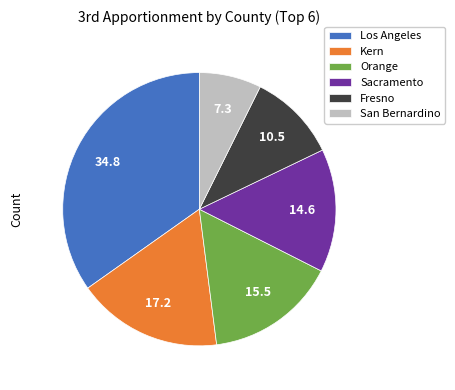

Is the sum of San Bernardino and Kern greater than half?

No